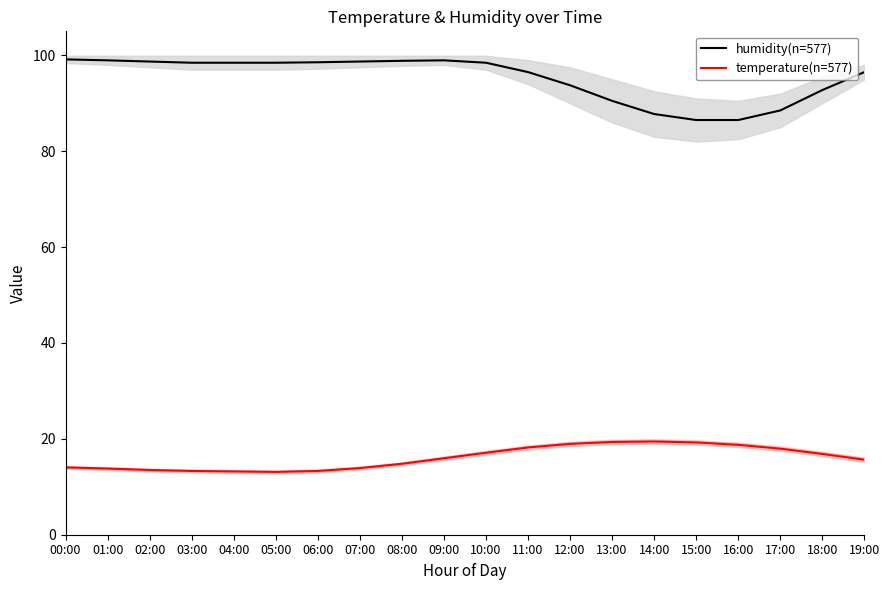

The temperature(n=577) series shows 12.5 at 17:00. True or false?

False